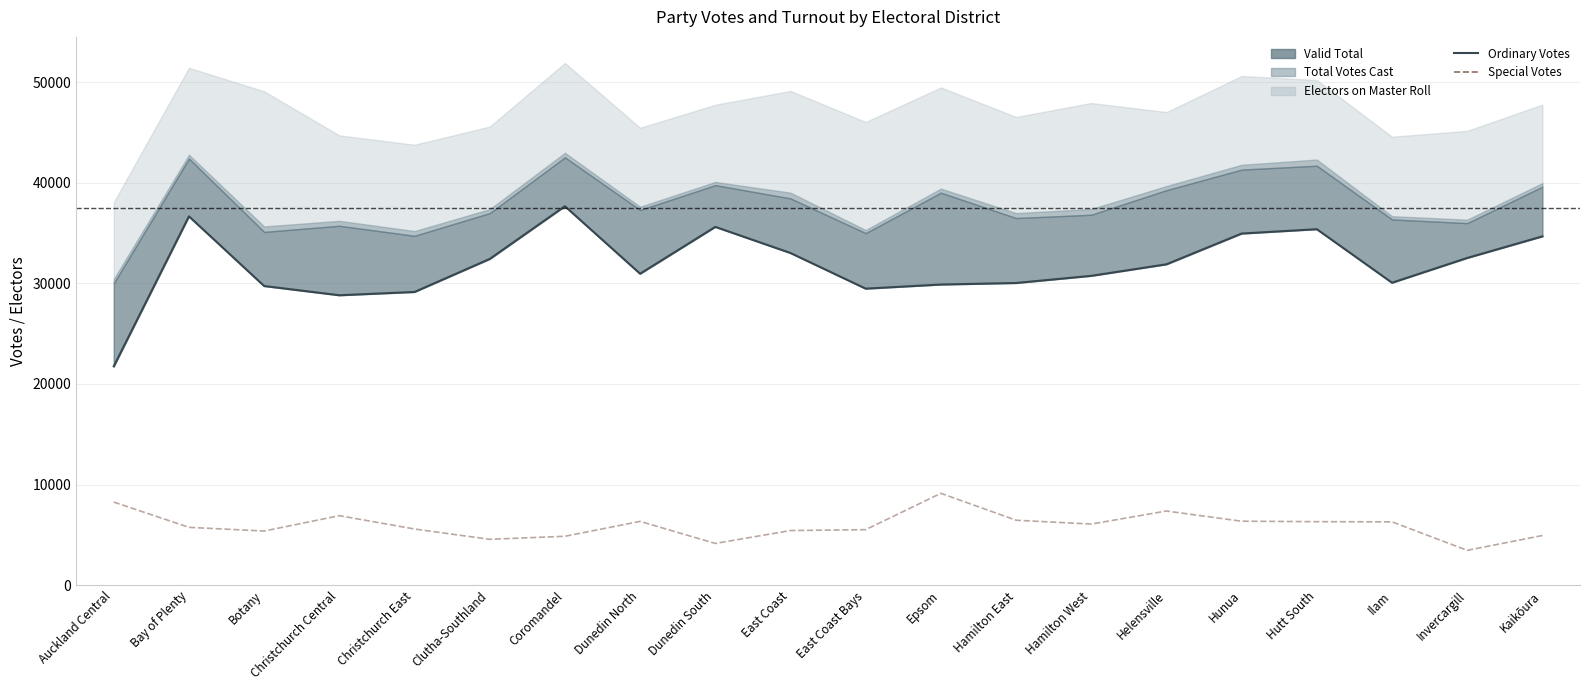

What is the average value of the Special Votes series?

5956